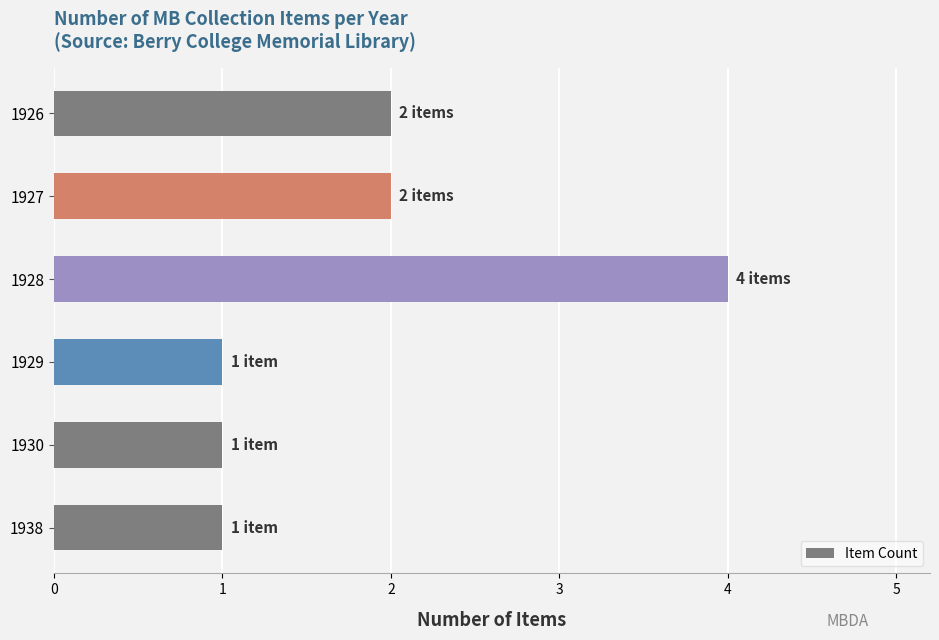

What is the sum of the values at 1926 and 1929?

3